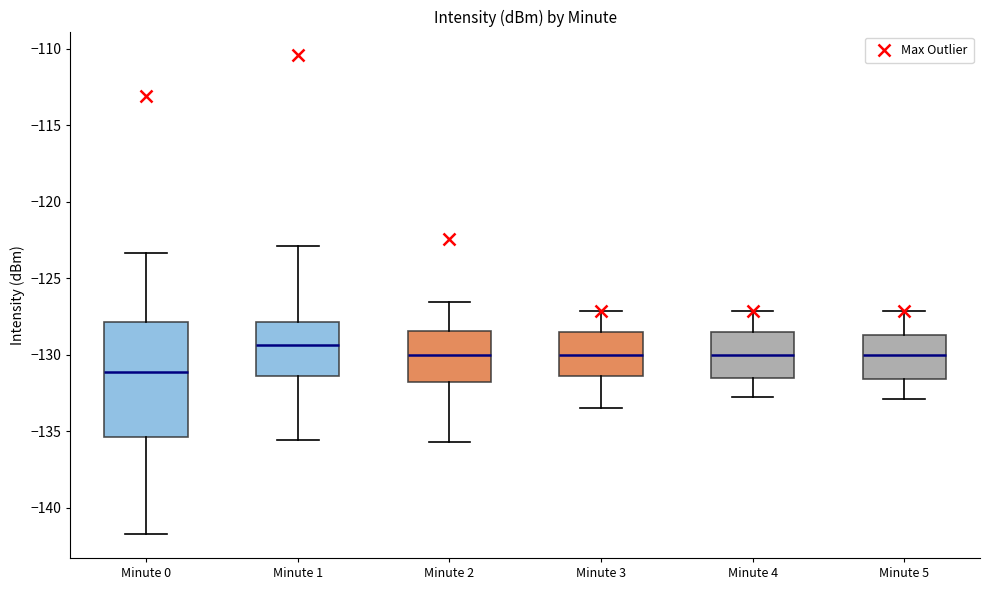

Reading left to right, transcribe this box plot: for each box, give where its median line is, the range the box spans, and where its two whiskers end, as read against the y-axis. The values are not printed on the chart, so give them approximately, as read against the axis.

Minute 0: median -131.0, box -135.5 to -128.0, whiskers -141.5 to -123.5
Minute 1: median -129.5, box -131.5 to -128.0, whiskers -135.5 to -123.0
Minute 2: median -130.0, box -132.0 to -128.5, whiskers -135.5 to -126.5
Minute 3: median -130.0, box -131.5 to -128.5, whiskers -133.5 to -127.0
Minute 4: median -130.0, box -131.5 to -128.5, whiskers -133.0 to -127.0
Minute 5: median -130.0, box -131.5 to -128.5, whiskers -133.0 to -127.0